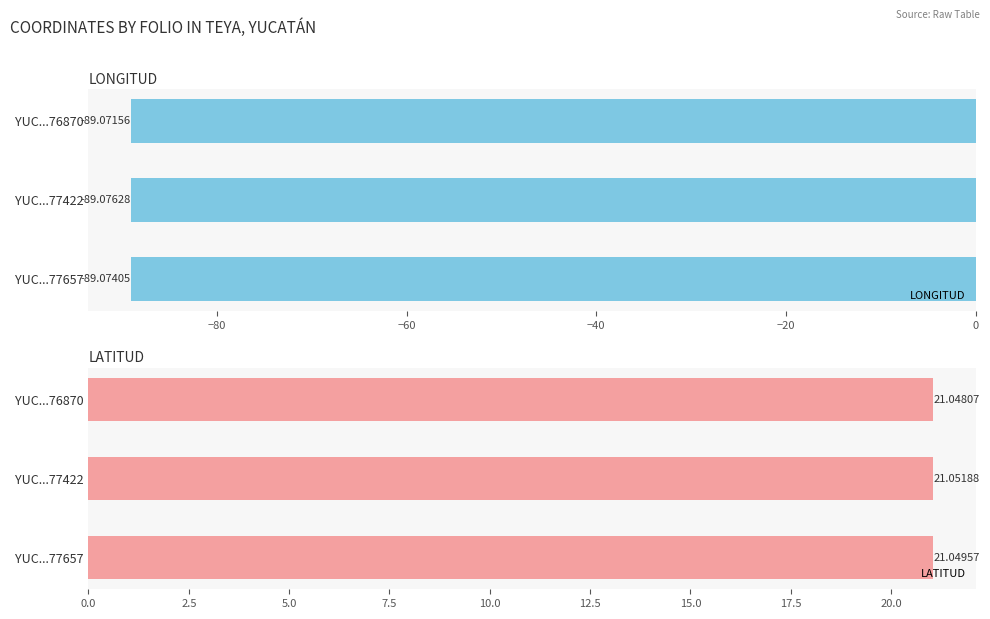

What is the lowest value of the LATITUD series?

21.0